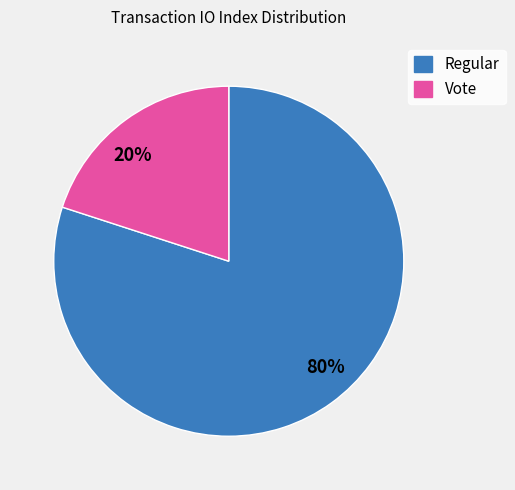

Rank the categories by value from highest to lowest.

Regular, Vote